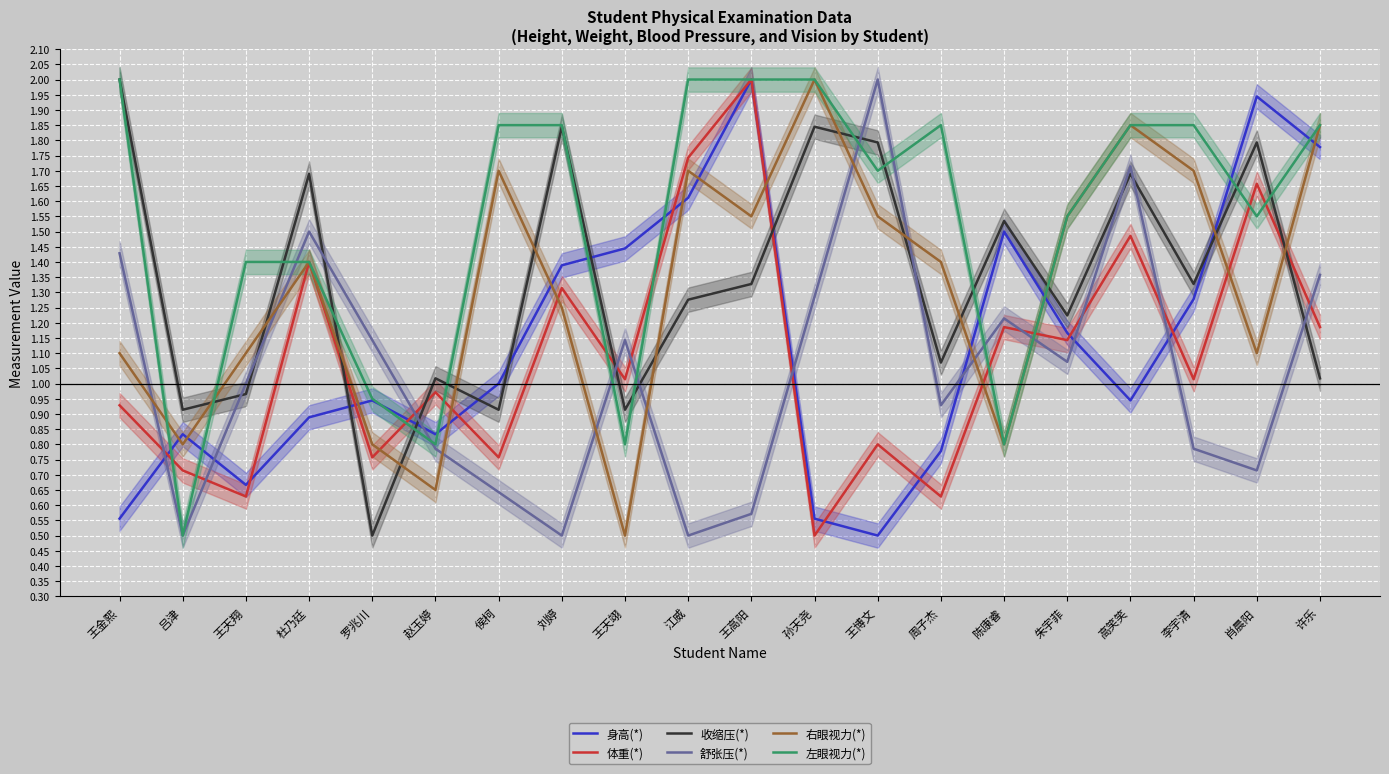

What is the sum of the 舒张压(*) values at 肖晨阳 and 王天翔?

1.7